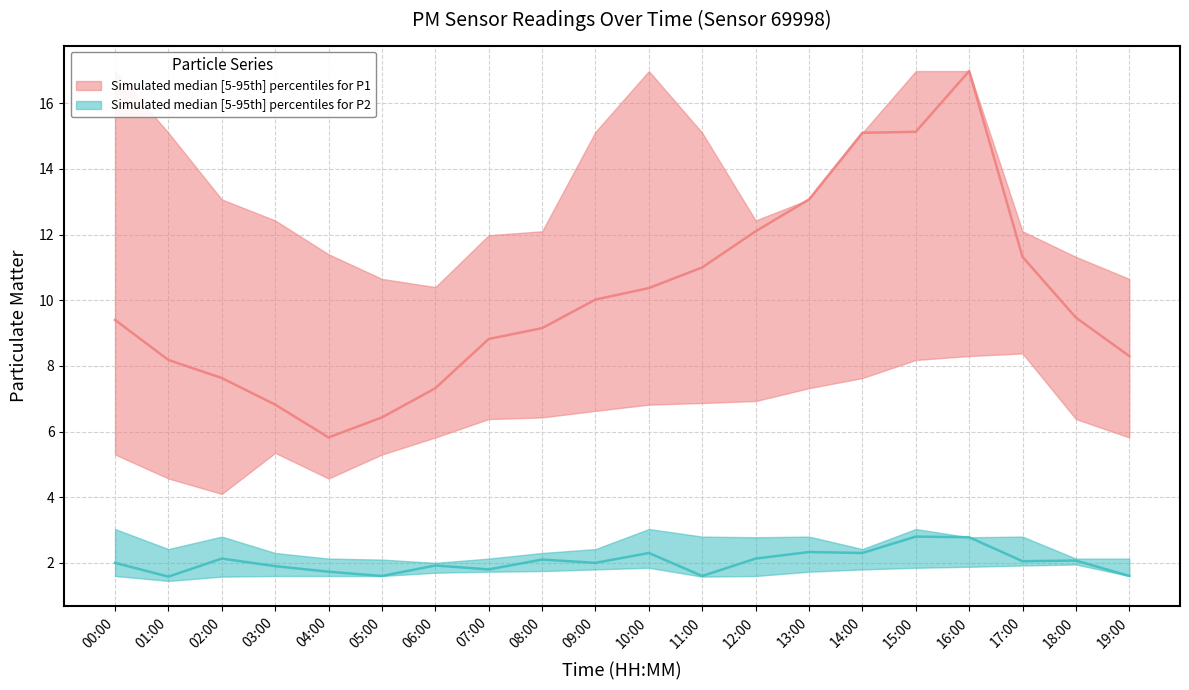

Reading right to left, transcribe all the data shown in this chart.

P1_median: 8.3	9.5	11.3	17.0	15.1	15.1	13.1	12.1	11.0	10.4	10.0	9.2	8.8	7.3	6.4	5.8	6.8	7.6	8.2	9.4
P1_p95: 10.7	11.3	12.1	17.0	17.0	15.1	13.1	12.4	15.1	17.0	15.1	12.1	12.0	10.4	10.7	11.4	12.4	13.1	15.1	17.0
P1_p5: 5.8	6.4	8.4	8.3	8.2	7.6	7.3	6.9	6.9	6.8	6.6	6.4	6.4	5.8	5.3	4.6	5.3	4.1	4.6	5.3
P2_median: 1.6	2.1	2.0	2.8	2.8	2.3	2.3	2.1	1.6	2.3	2.0	2.1	1.8	1.9	1.6	1.7	1.9	2.1	1.6	2.0
P2_p95: 2.1	2.1	2.8	2.8	3.0	2.4	2.8	2.8	2.8	3.0	2.4	2.3	2.1	2.0	2.1	2.1	2.3	2.8	2.4	3.0
P2_p5: 1.6	1.9	1.9	1.9	1.9	1.8	1.7	1.6	1.6	1.9	1.8	1.8	1.7	1.7	1.6	1.6	1.6	1.6	1.4	1.6